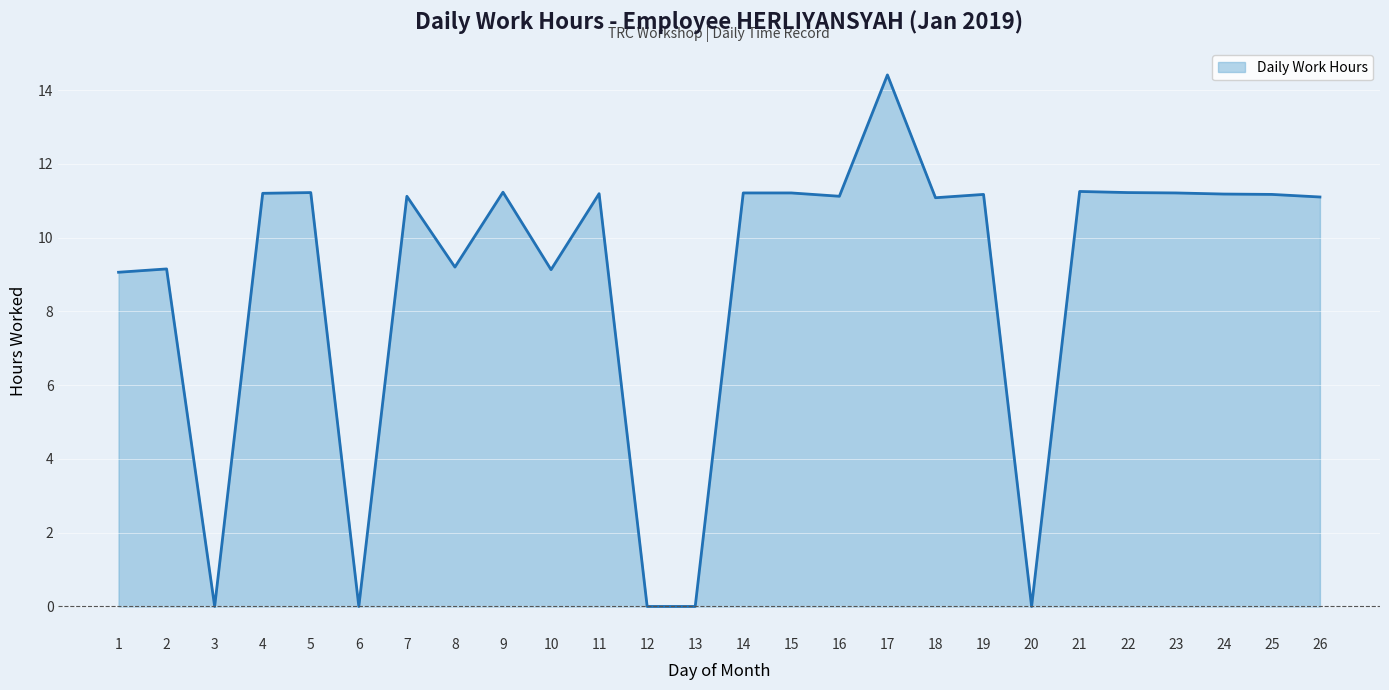

The value at 17 is 9.2. True or false?

False